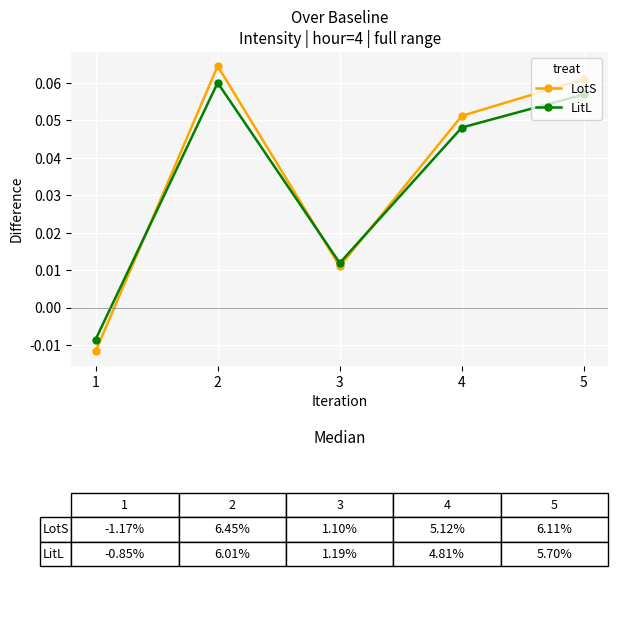

How many interior local valleys does the LitL series have?

1